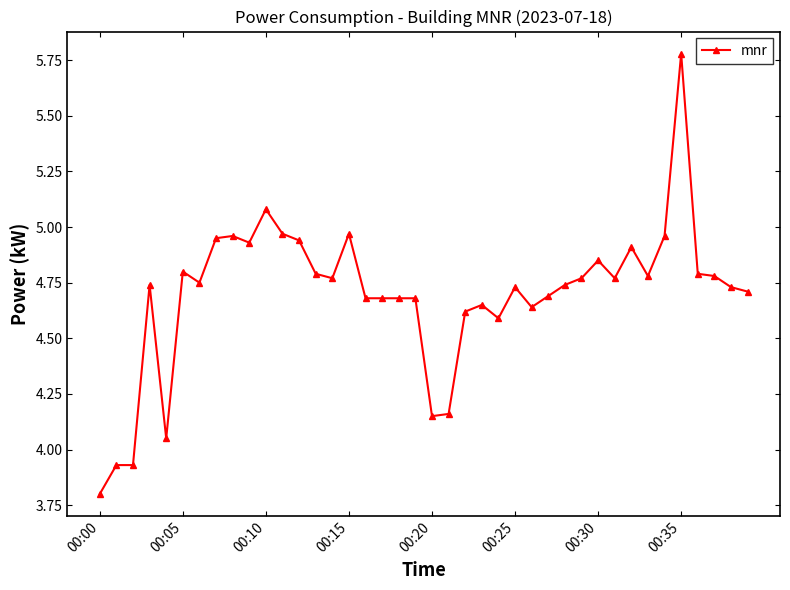

True or false: there are more than 1 points higher than both neighbors.

True